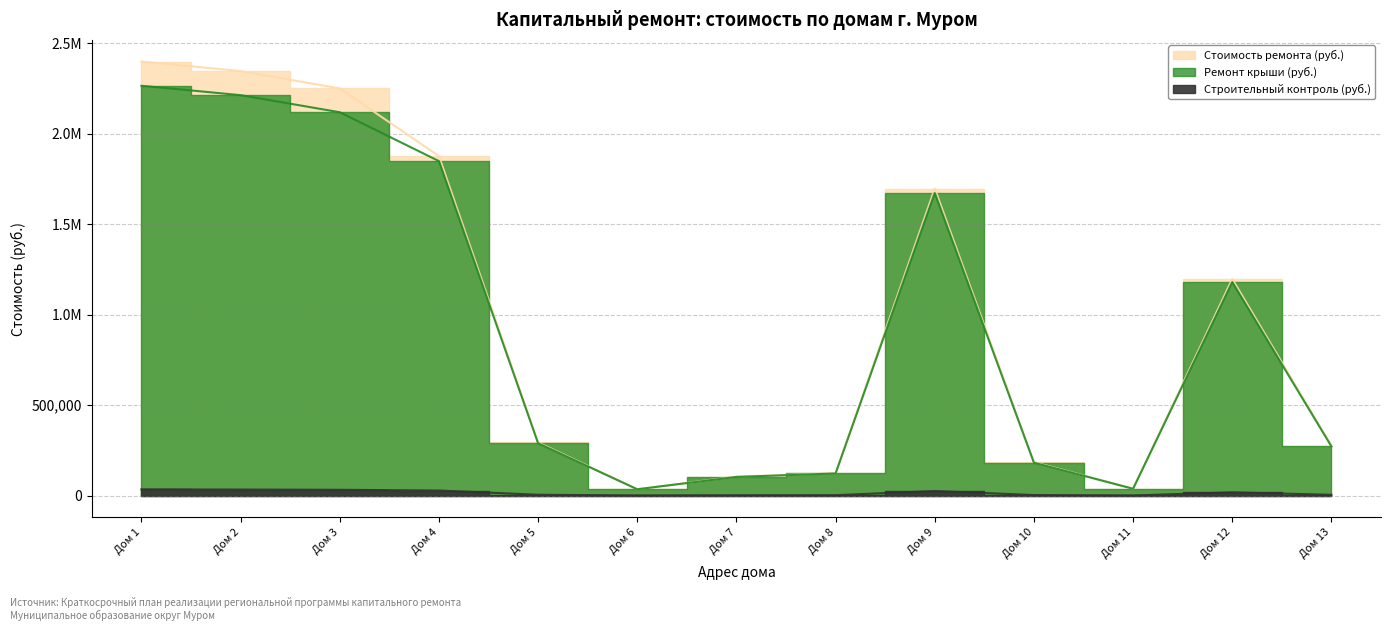

Which series has the widest spread of values?

Стоимость ремонта (руб.)